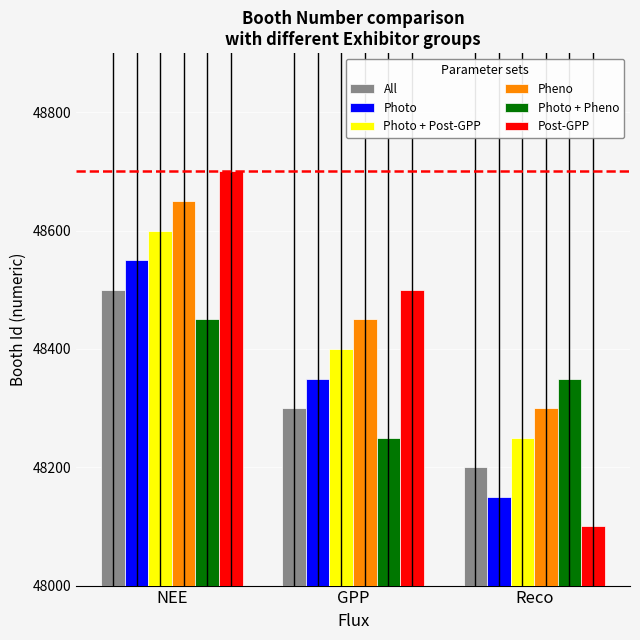

Reading left to right, list all the values displayed in this chart.

All: 48500	48300	48200
Photo: 48550	48350	48150
Photo + Post-GPP: 48600	48400	48250
Pheno: 48650	48450	48300
Photo + Pheno: 48450	48250	48350
Post-GPP: 48700	48500	48100